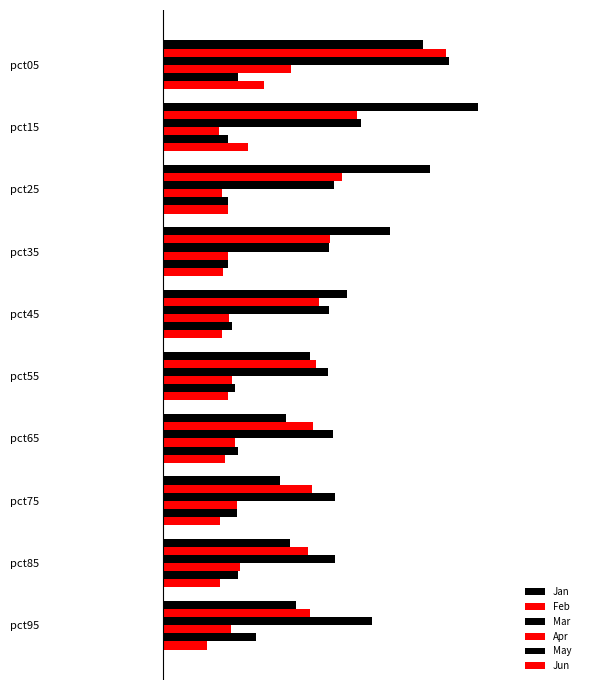

What is the minimum value shown in the chart?

0.6